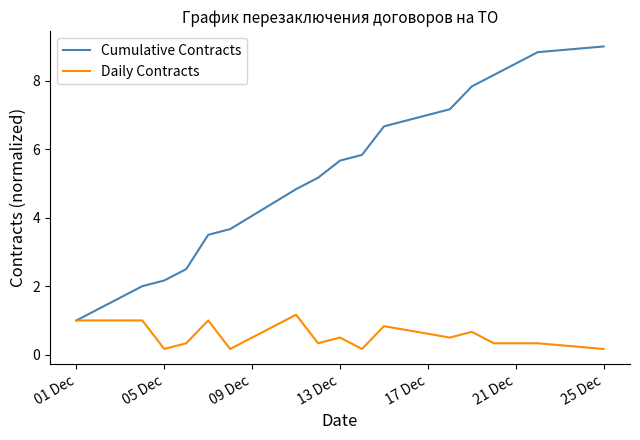

What is the maximum value for Daily Contracts?

1.2